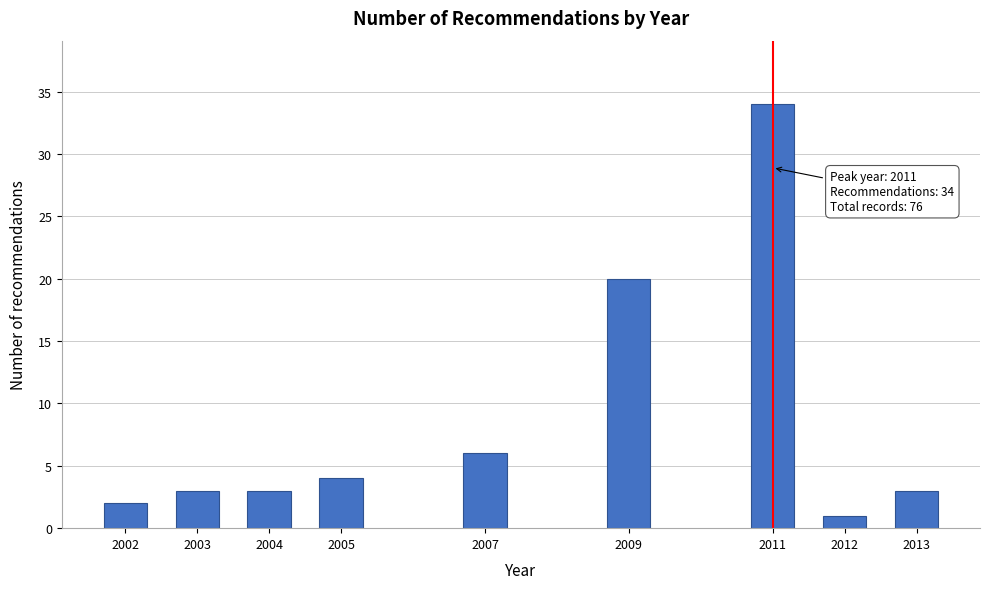

Reading left to right, transcribe all the data shown in this chart.

2	3	3	4	6	20	34	1	3